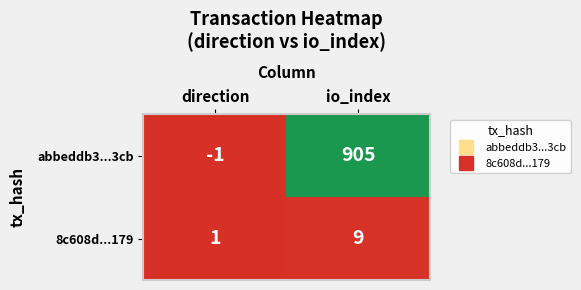

Rank the series by their average value, from highest to lowest.

abbeddb3...3cb, 8c608d...179